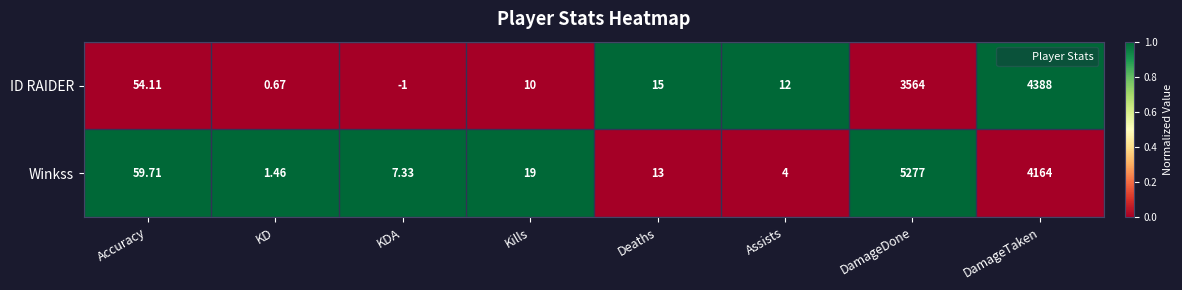

Which series has the largest total across all categories?

Winkss